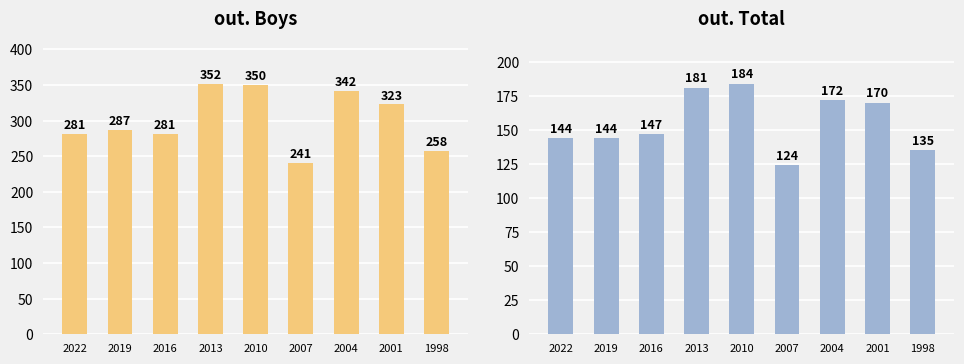

Is the value of out. Boys at 2004 greater than the value of out. Total at 2001?

Yes